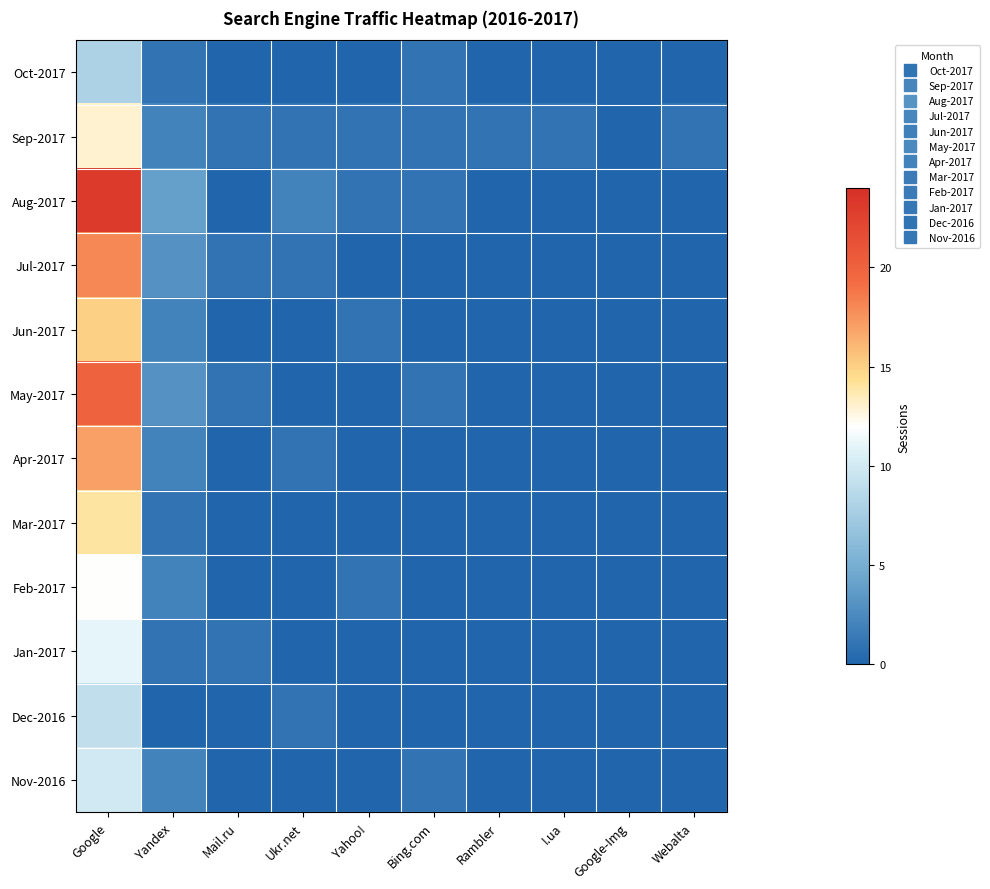

What is the spread (max minus min) of values at Yandex?

4